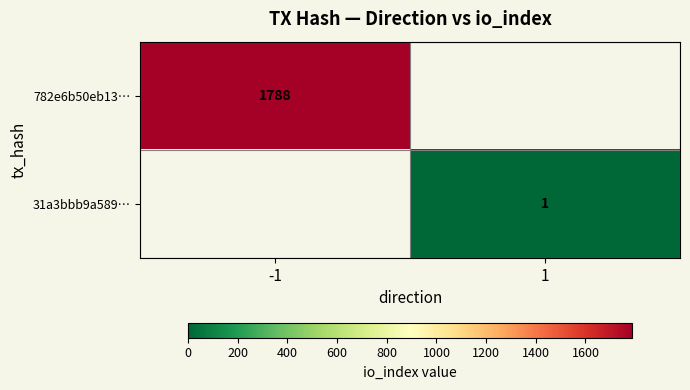

Count the number of categories in the chart.

2